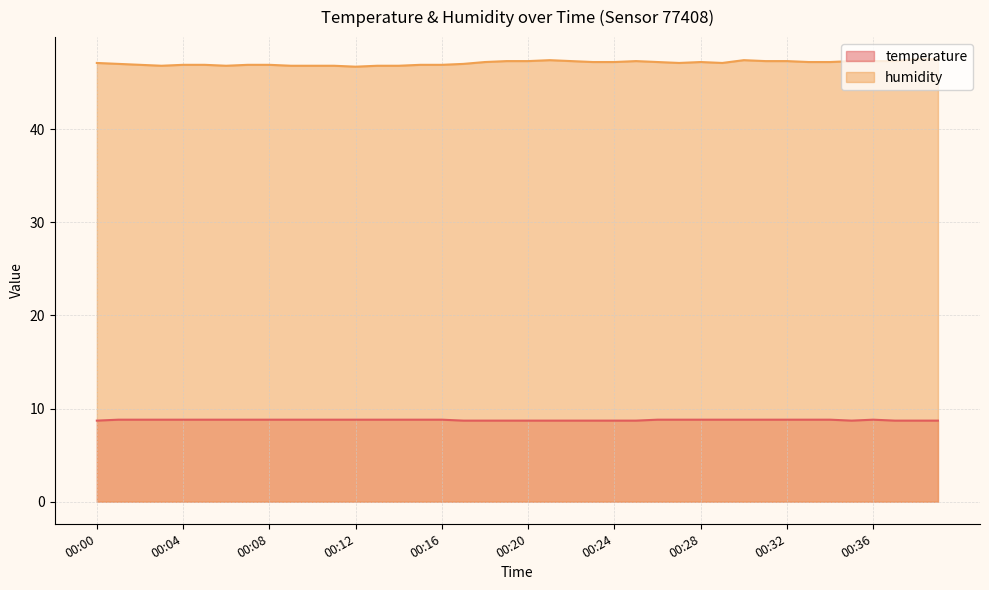

Reading left to right, extract all data points from this chart.

temperature: 8.7	8.8	8.8	8.8	8.8	8.8	8.8	8.8	8.8	8.8	8.8	8.8	8.8	8.8	8.8	8.8	8.8	8.7	8.7	8.7	8.7	8.7	8.7	8.7	8.7	8.7	8.8	8.8	8.8	8.8	8.8	8.8	8.8	8.8	8.8	8.7	8.8	8.7	8.7	8.7
humidity: 47.1	47.0	46.9	46.8	46.9	46.9	46.8	46.9	46.9	46.8	46.8	46.8	46.7	46.8	46.8	46.9	46.9	47.0	47.2	47.3	47.3	47.4	47.3	47.2	47.2	47.3	47.2	47.1	47.2	47.1	47.4	47.3	47.3	47.2	47.2	47.3	47.3	47.3	47.5	47.5